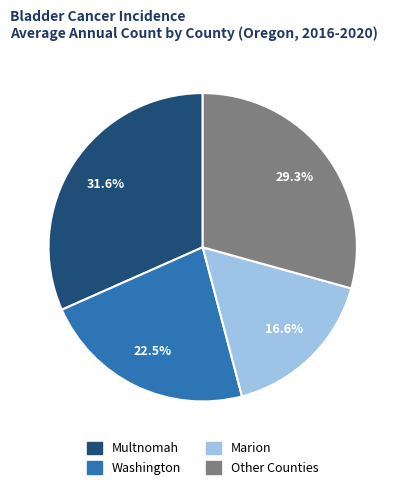

What percentage is the Marion slice, to the nearest percent?

17%